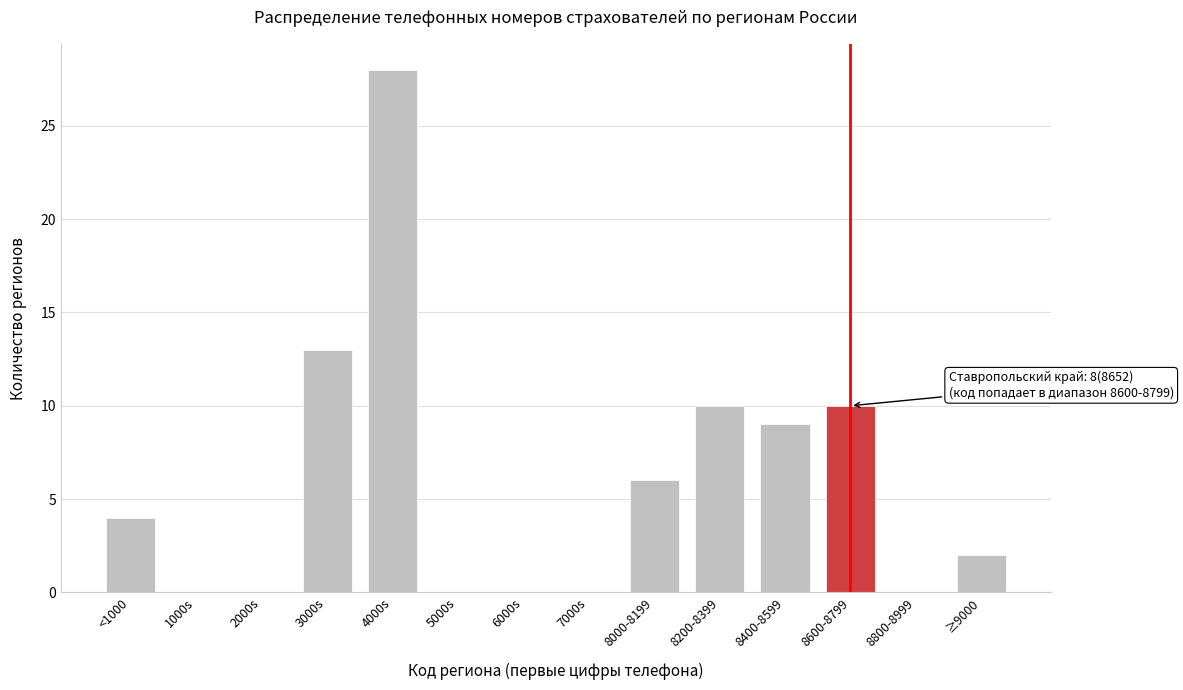

Reading left to right, what are all the values shown in this chart?

<1000=4	1000s=0	2000s=0	3000s=13	4000s=28	5000s=0	6000s=0	7000s=0	8000-8199=6	8200-8399=10	8400-8599=9	8600-8799=10	8800-8999=0	≥9000=2